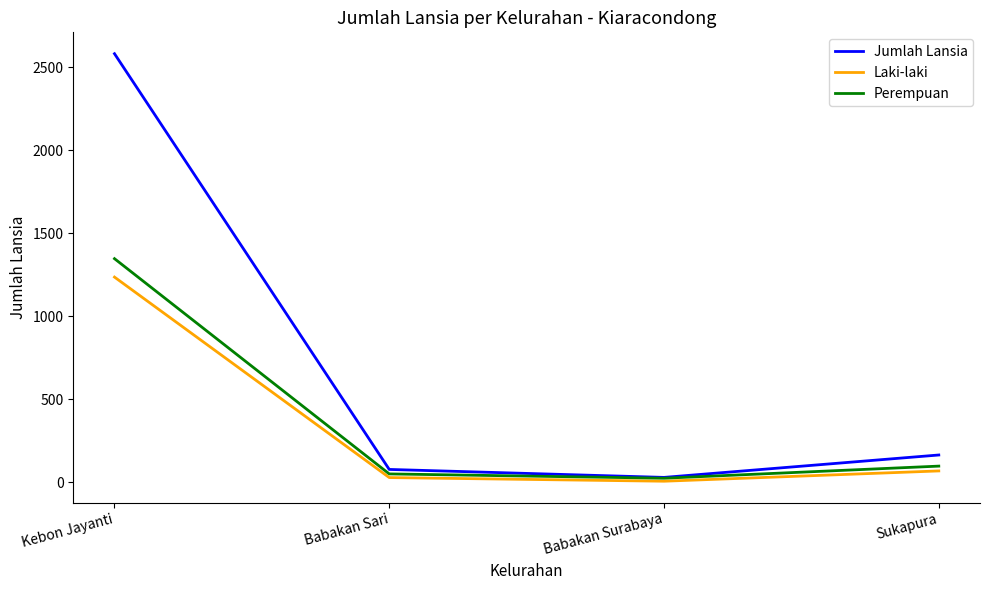

What is the highest value of the Perempuan series?

1346